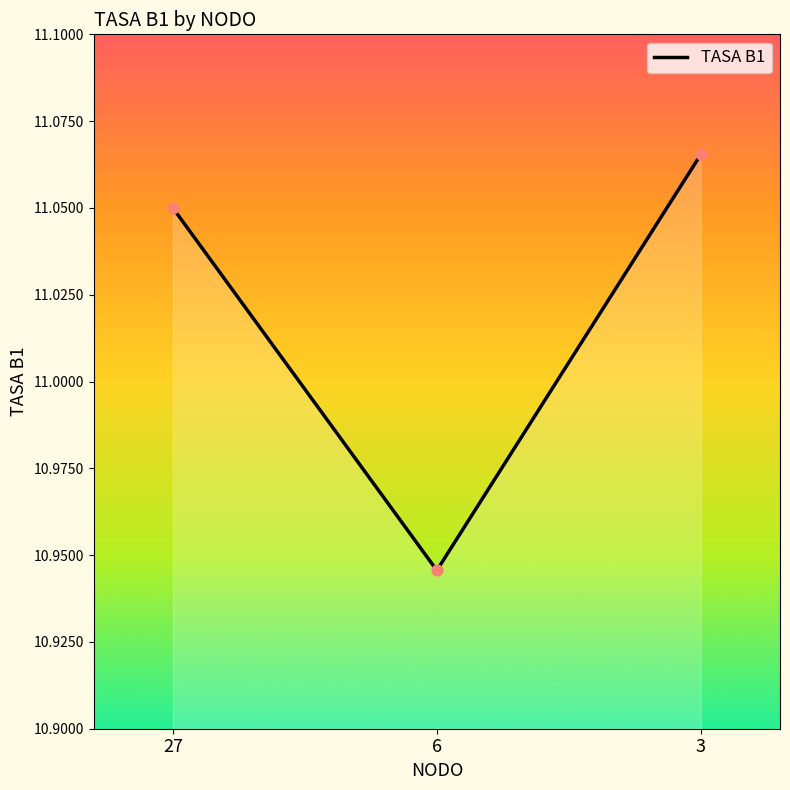

What is the ratio of the value at 27 to the value at 3?

1.0